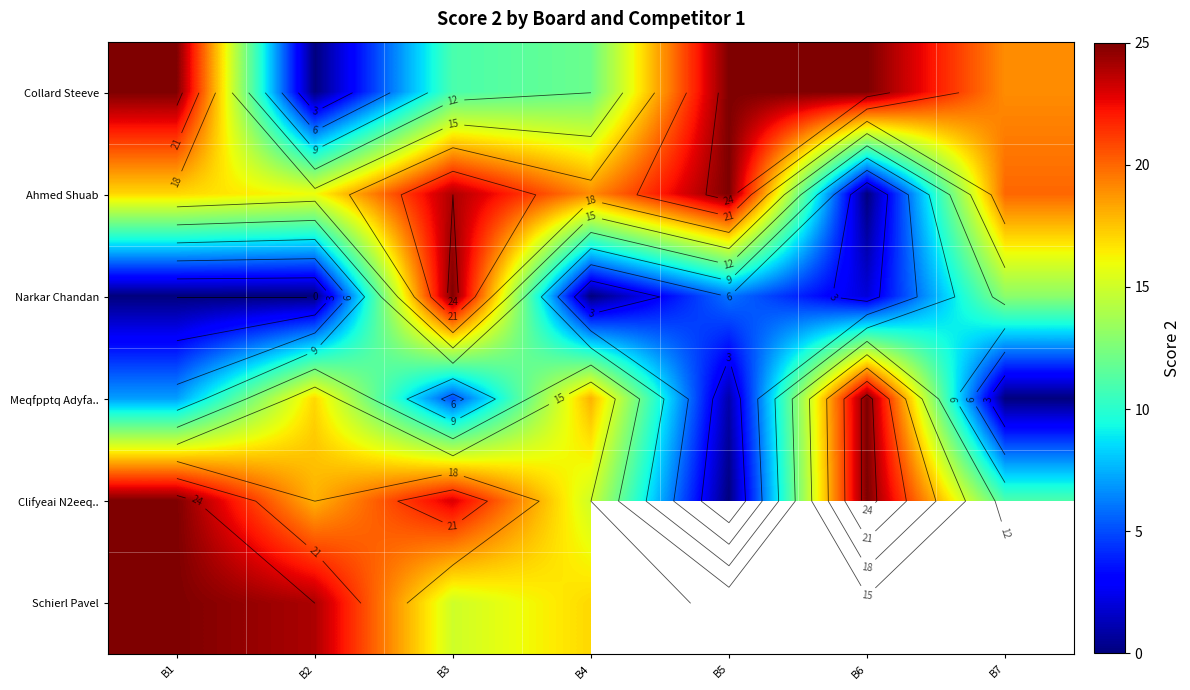

How many data points in Meqfpptq Adyfa.. are less than 7?

3